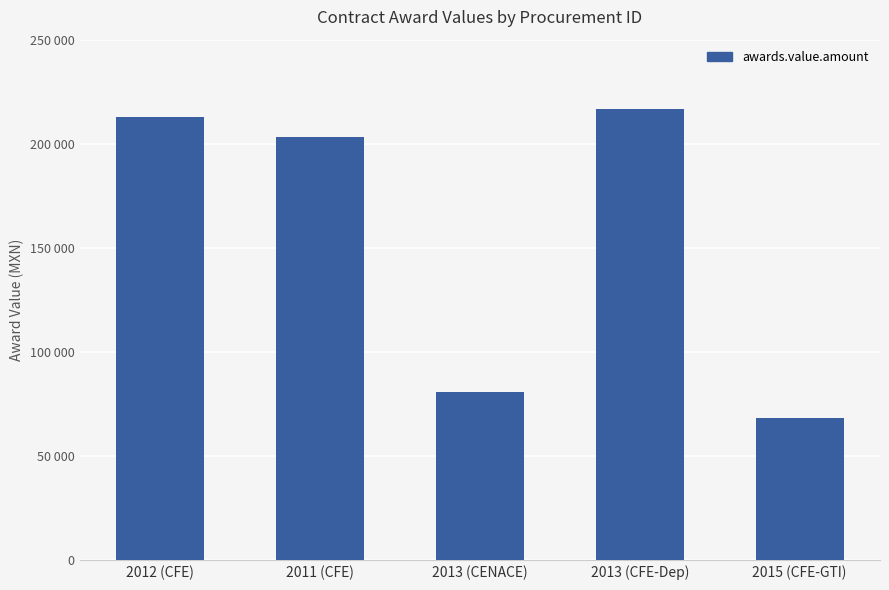

The chart shows a value of 68400 at 2015 (CFE-GTI). True or false?

True